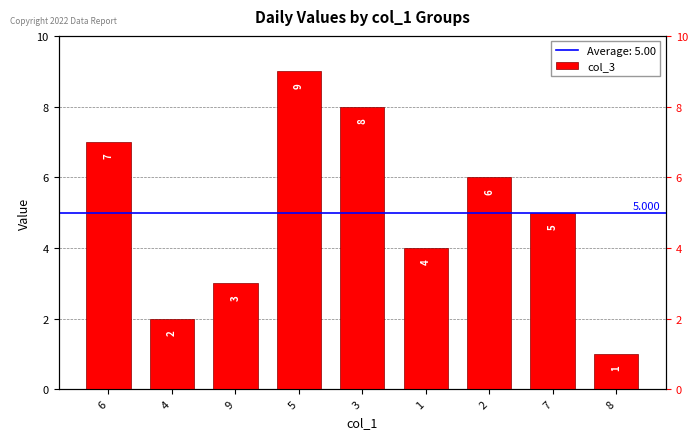

What is the smallest value displayed?

1